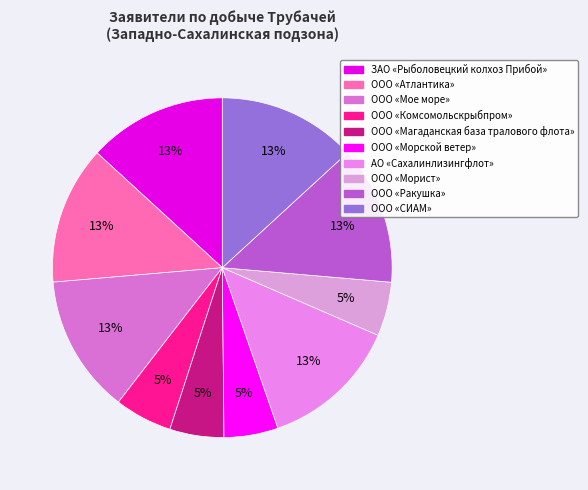

What percentage is the ООО «Ракушка» slice, to the nearest percent?

13%